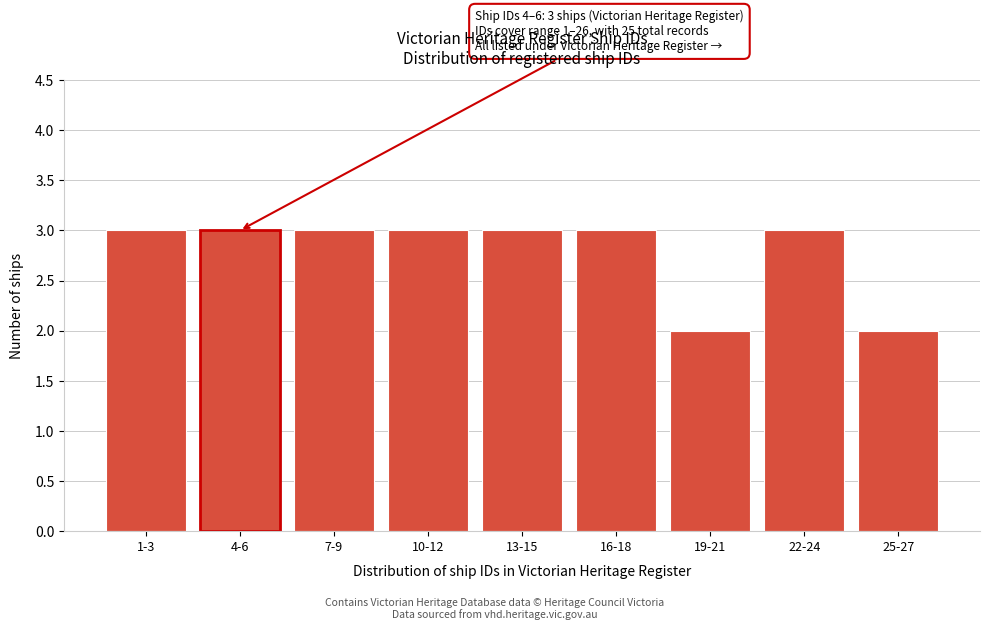

Reading left to right, extract all data points from this chart.

1-3=3	4-6=3	7-9=3	10-12=3	13-15=3	16-18=3	19-21=2	22-24=3	25-27=2